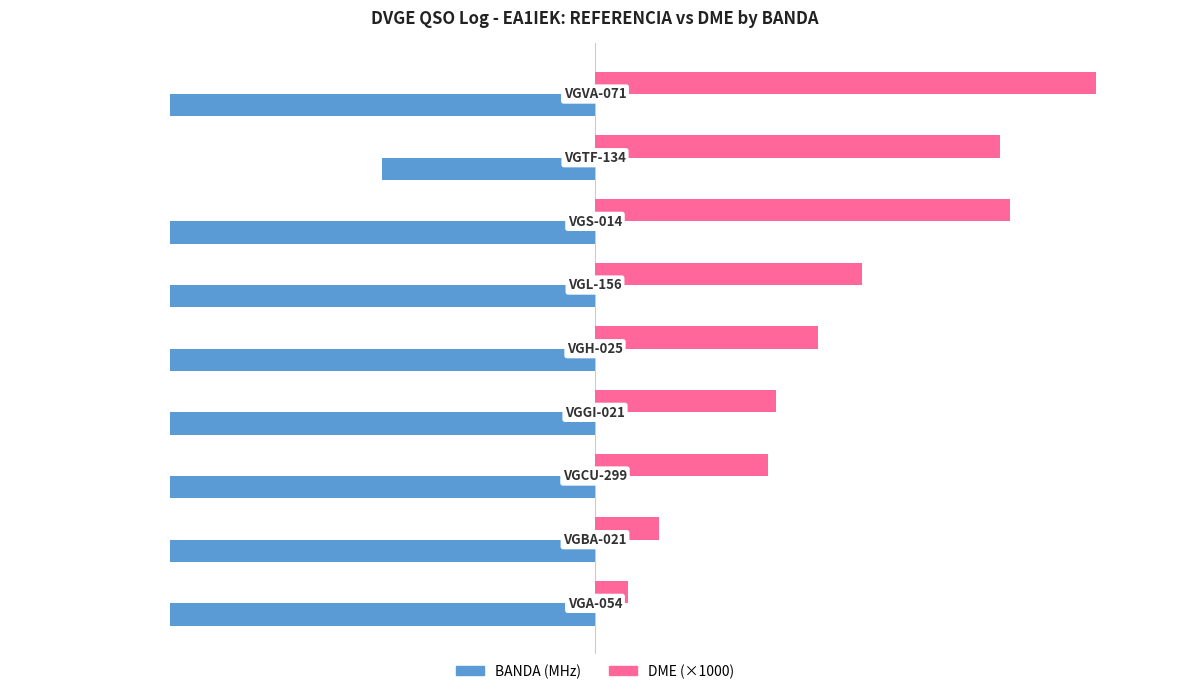

Reading left to right, what are all the values shown in this chart?

BANDA (MHz): -40.0	-40.0	-40.0	-40.0	-40.0	-40.0	-40.0	-20.0	-40.0
DME (×1000): 3.1	6.0	16.2	17.1	21.0	25.1	39.0	38.0	47.1